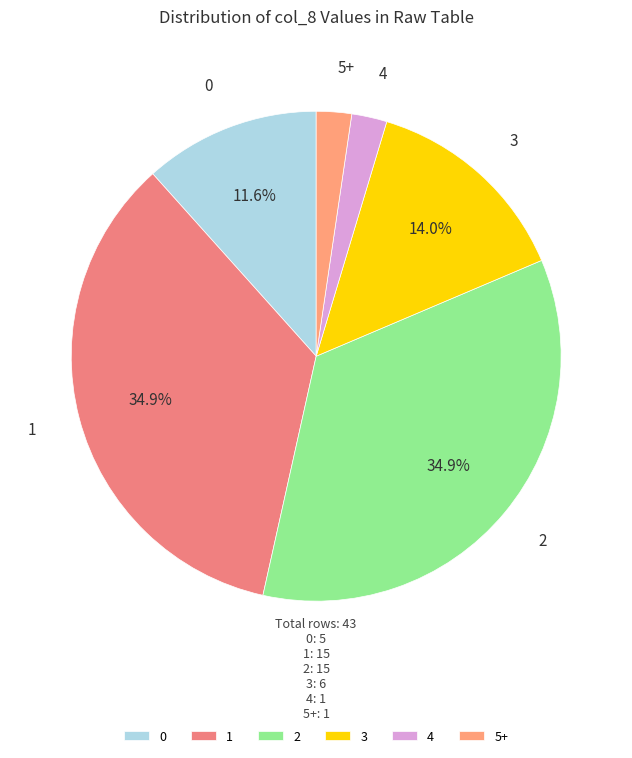

To the nearest percent, what is the average slice percentage?

17%